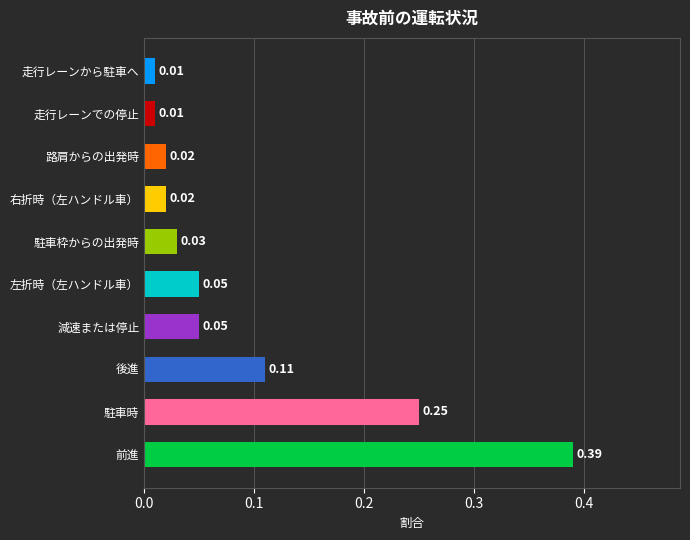

Between 走行レーンから駐車へ and 減速または停止, which is larger?

減速または停止